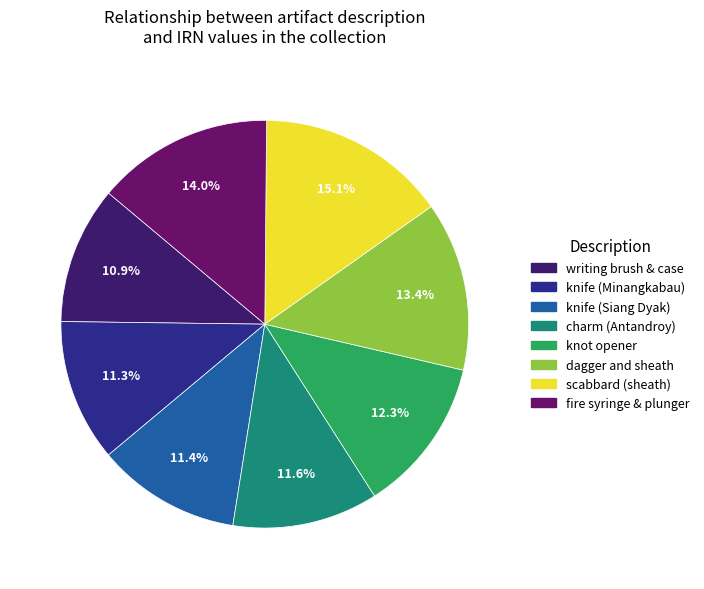

Count the number of slices in the pie.

8